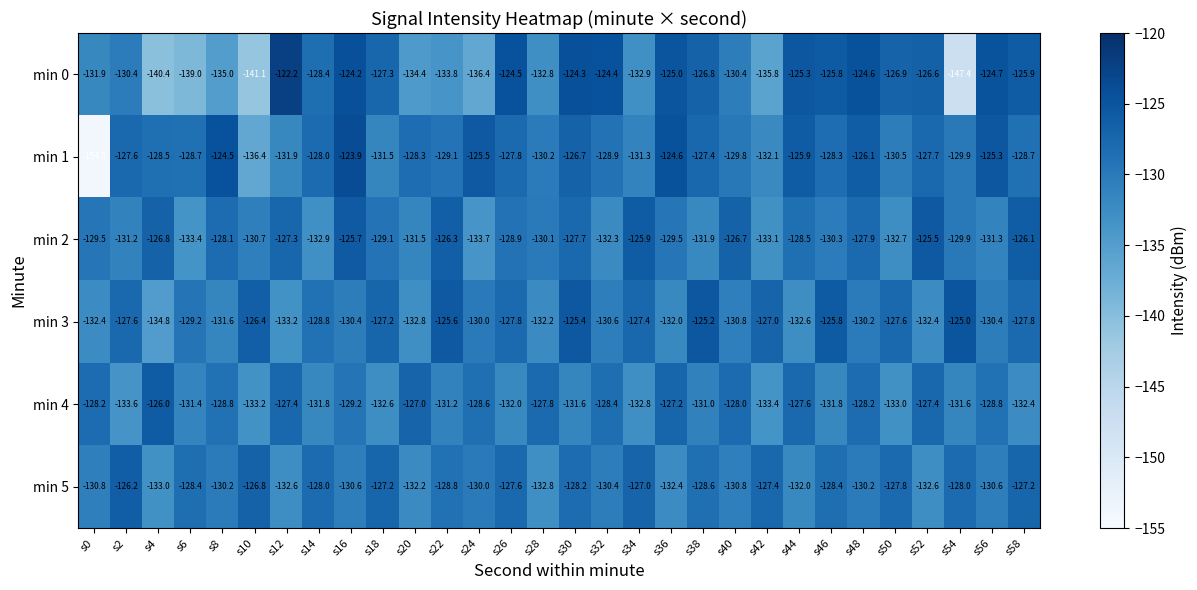

Where does the min 2 series first go above -129?

s4